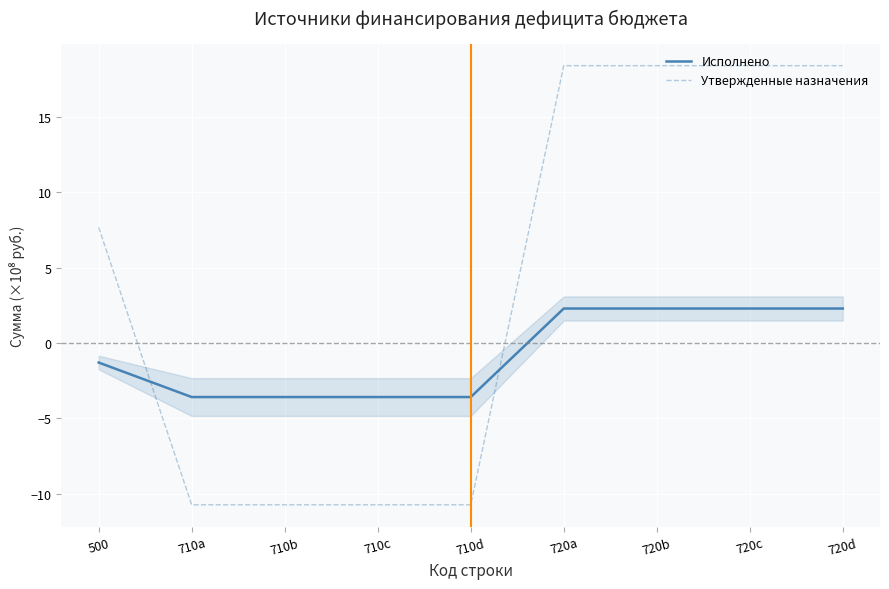

What is the total value across all series at 710a?

-14.3